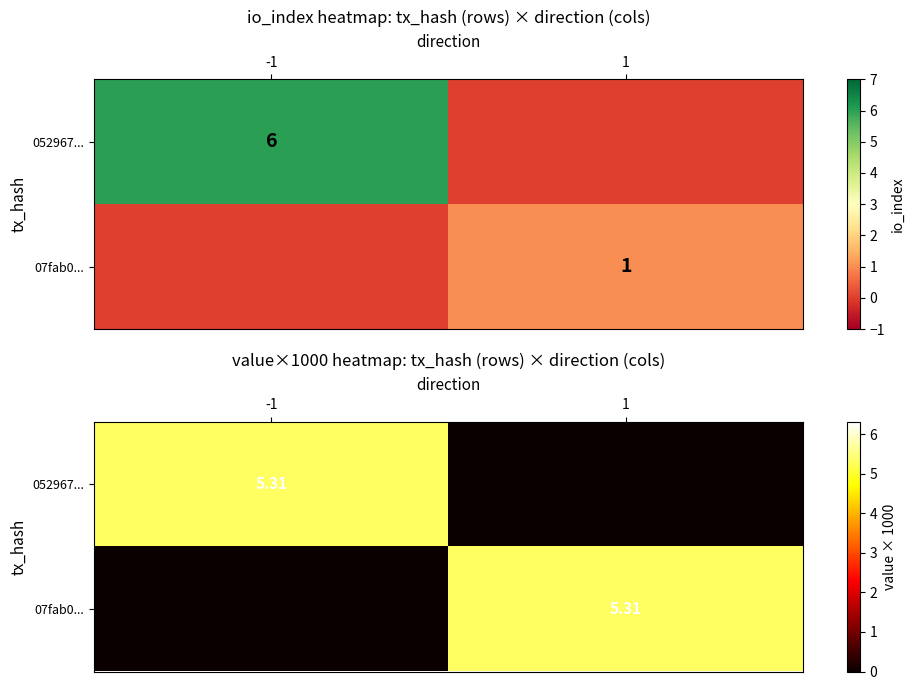

Which label corresponds to the largest value in the chart?

-1